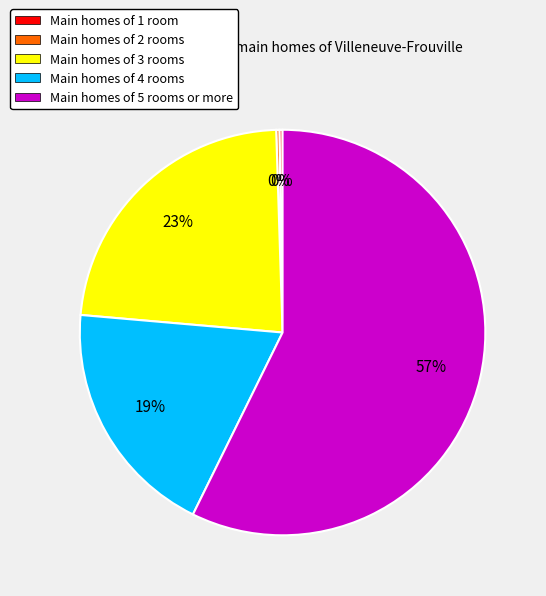

Which category has the biggest portion of the pie?

Main homes of 5 rooms or more